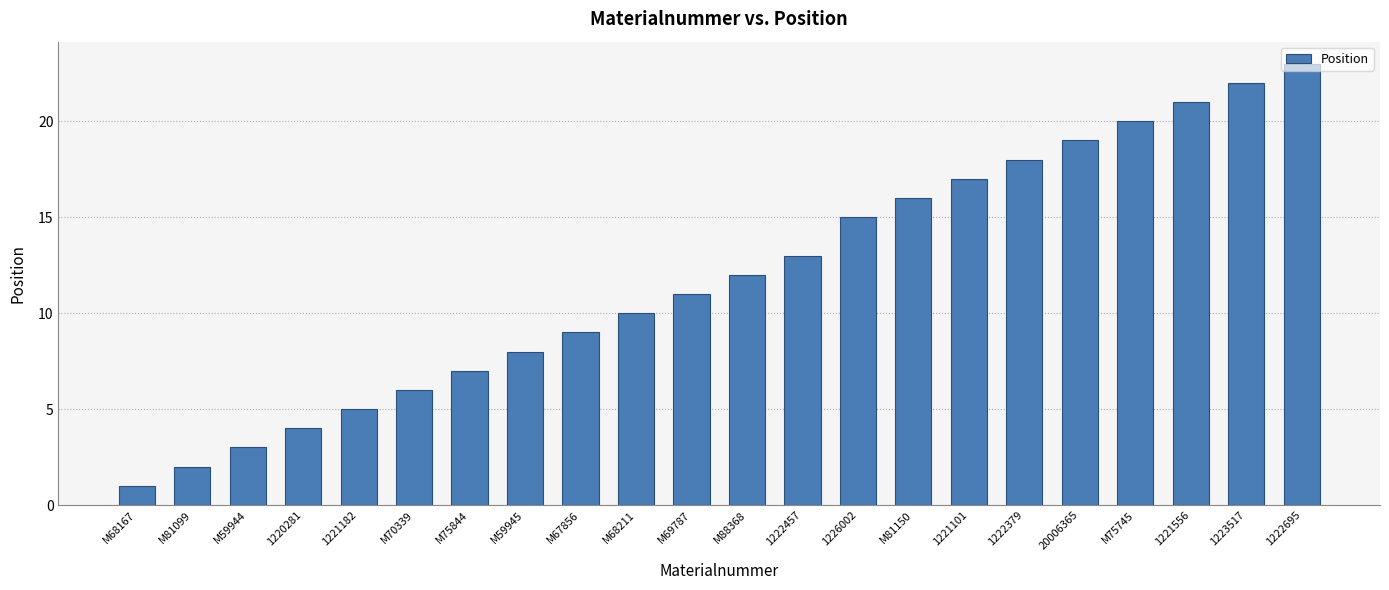

What is the label of the 18th bar from the left?

20006365